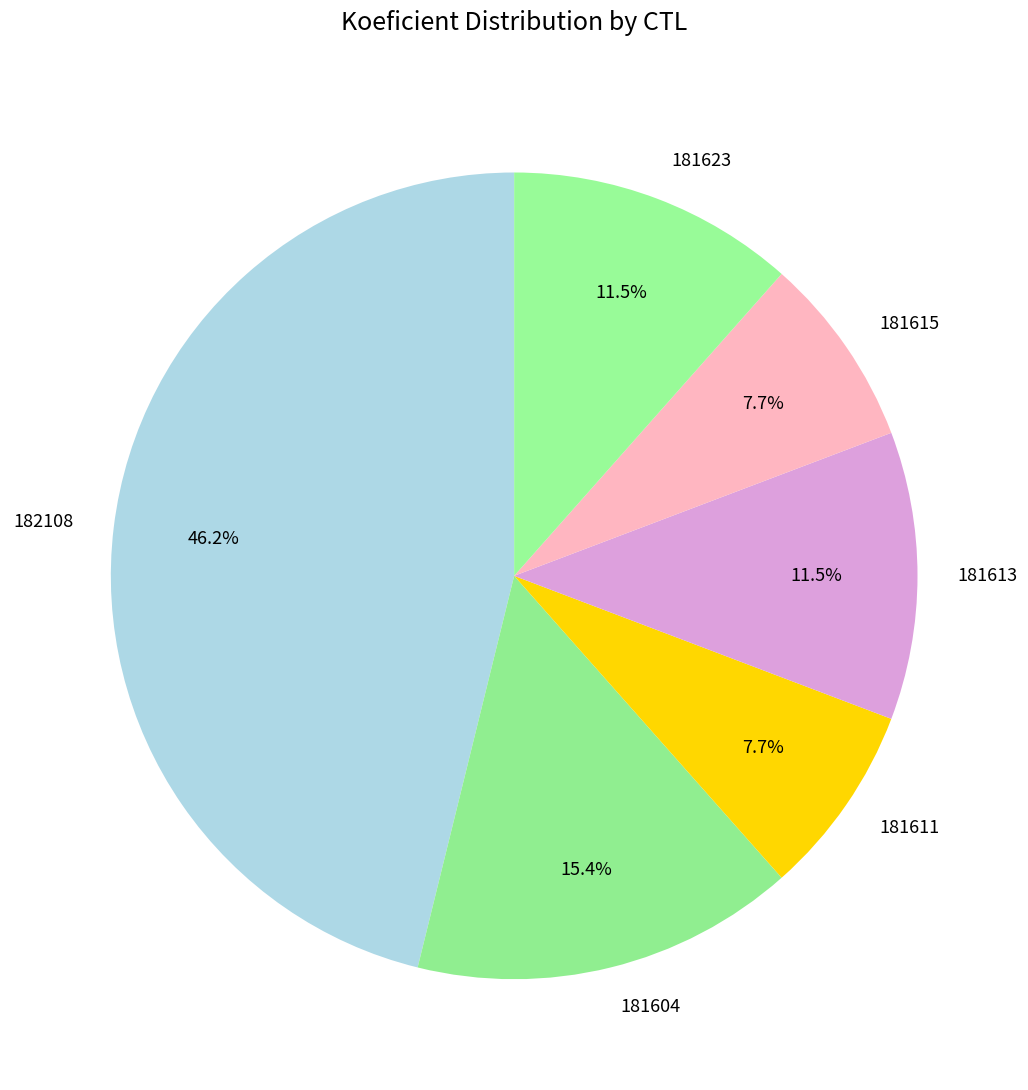

Is the sum of 181623 and 181604 greater than half?

No